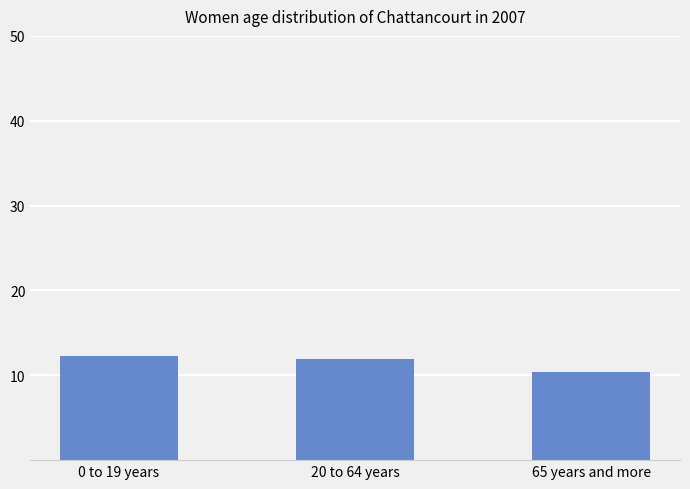

Are the bars grouped side by side (vs. stacked)?

No